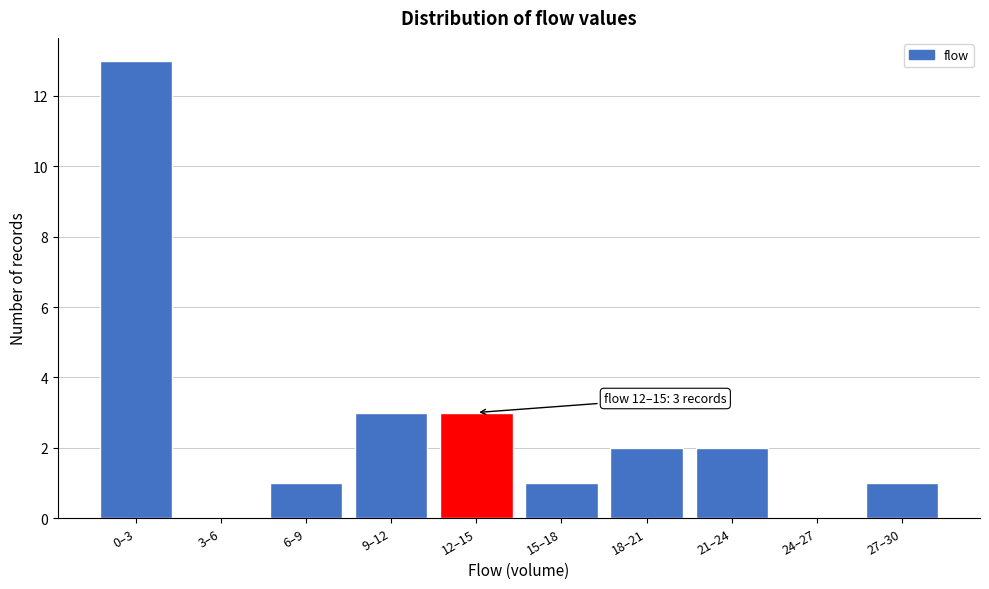

Reading left to right, list all the values displayed in this chart.

0–3=13	3–6=0	6–9=1	9–12=3	12–15=3	15–18=1	18–21=2	21–24=2	24–27=0	27–30=1